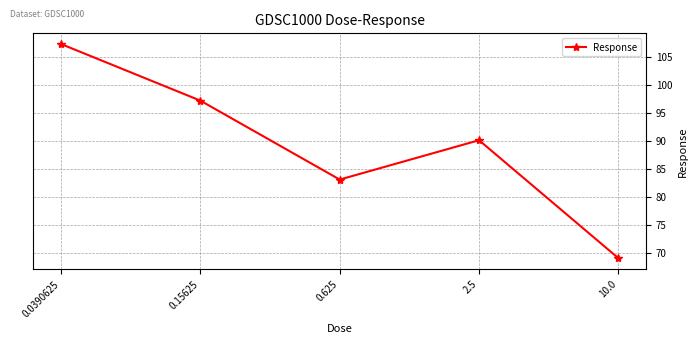

Does the chart display data point markers on the line(s)?

Yes